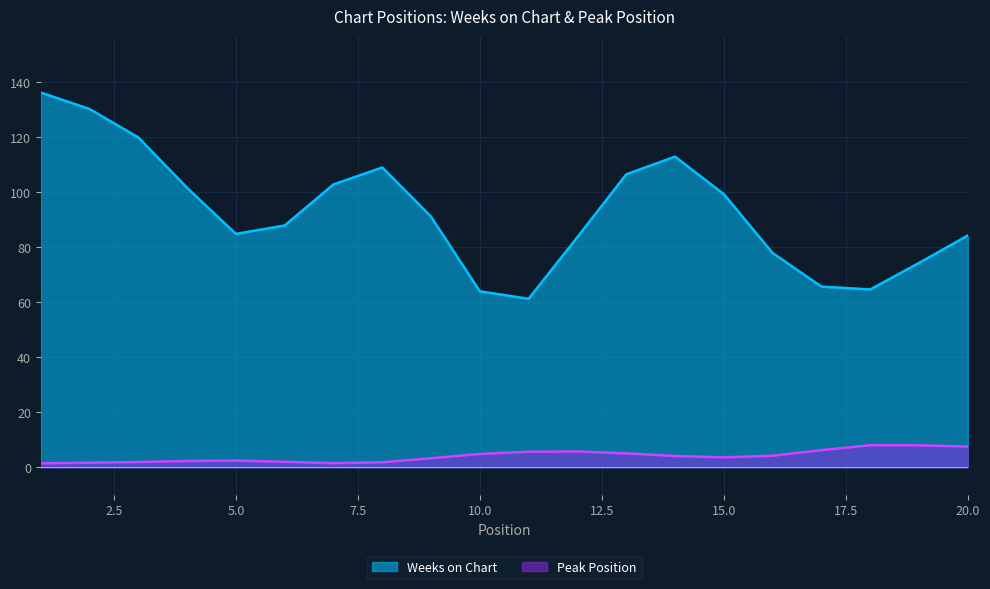

True or false: Peak Position and Weeks on Chart intersect in this chart.

False